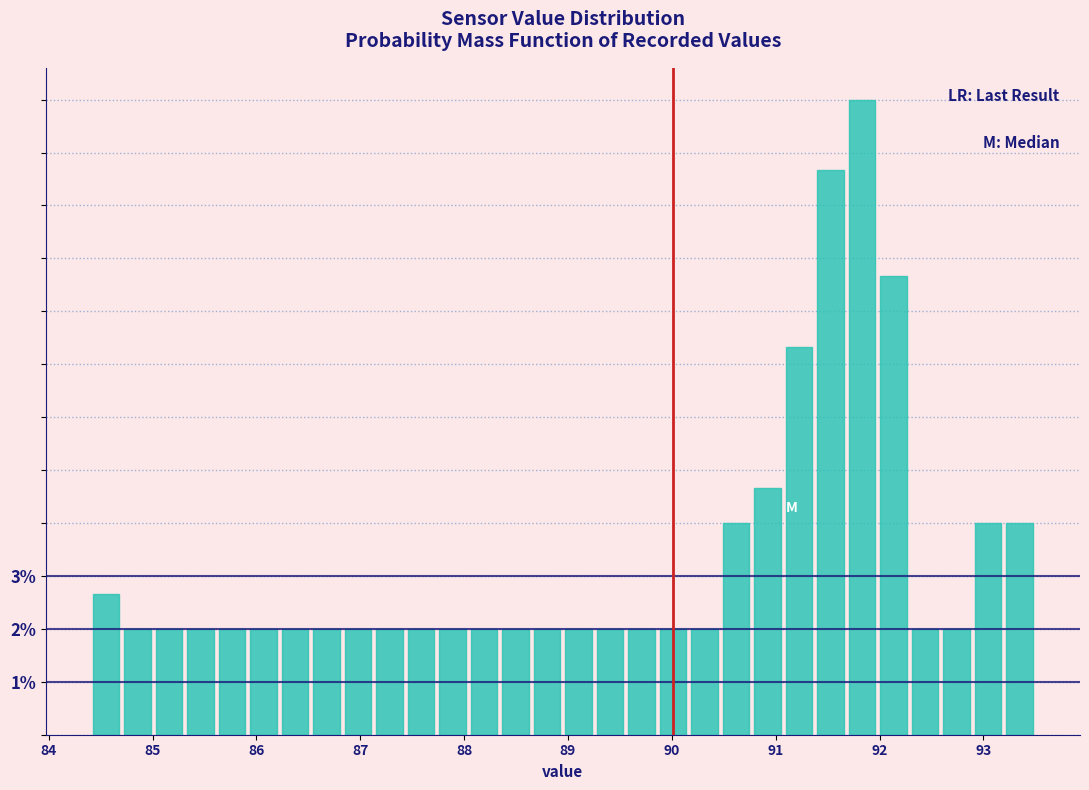

Around what value on the x-axis is the tallest bar? Give the approximate position of its centre, as read against the axis.

91.8